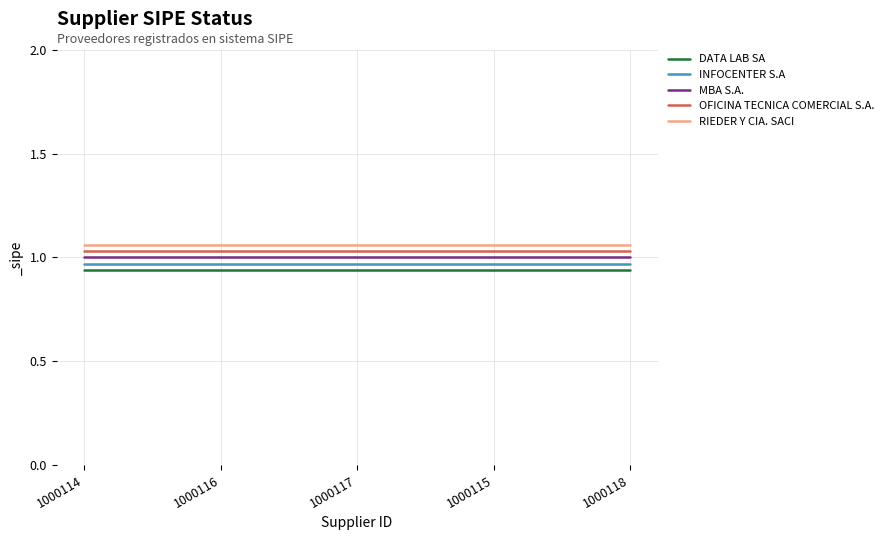

True or false: DATA LAB SA and RIEDER Y CIA. SACI cross at least once.

False